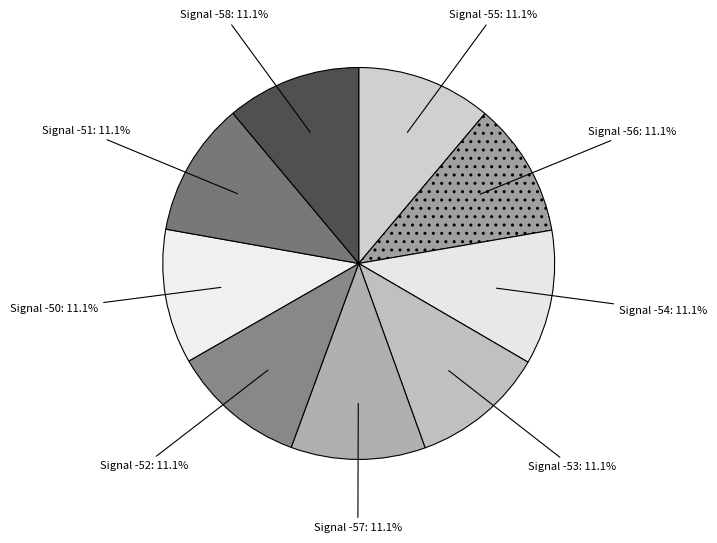

Does Signal -52 account for over 50% of the chart?

No